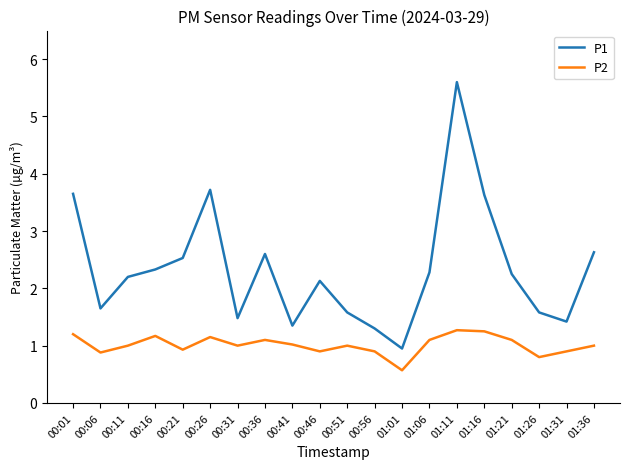

Which series has the largest total across all categories?

P1